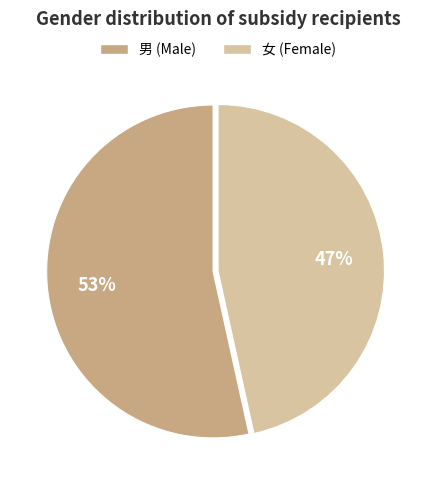

To the nearest percent, what percentage of the pie is 男?

53%